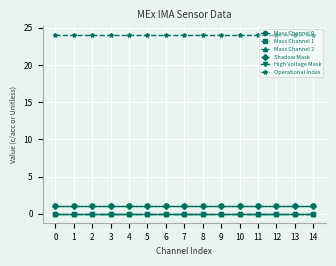

True or false: Operational Index and Mass Channel 1 intersect in this chart.

False